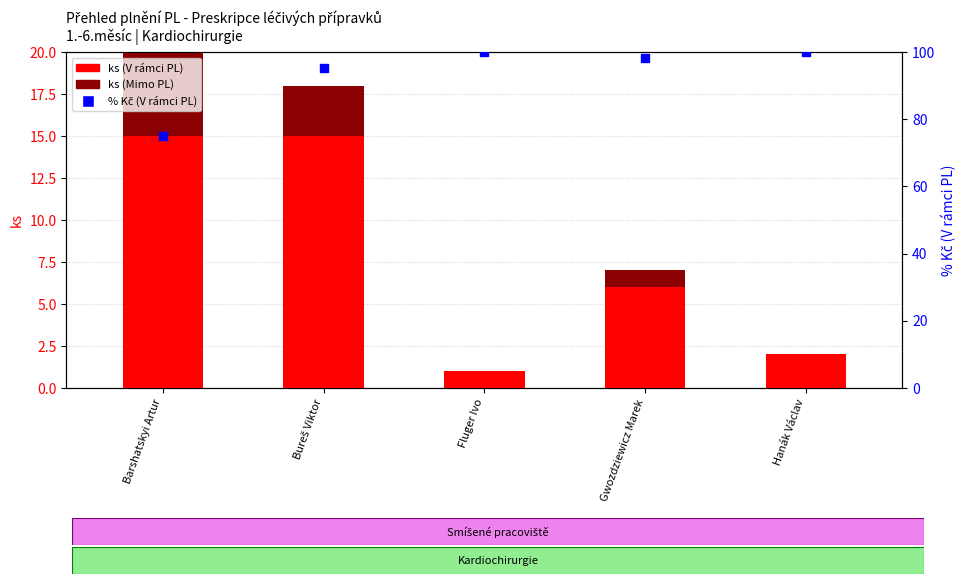

What are all the series names shown in the legend?

ks (V rámci PL), ks (Mimo PL), % Kč (V rámci PL)